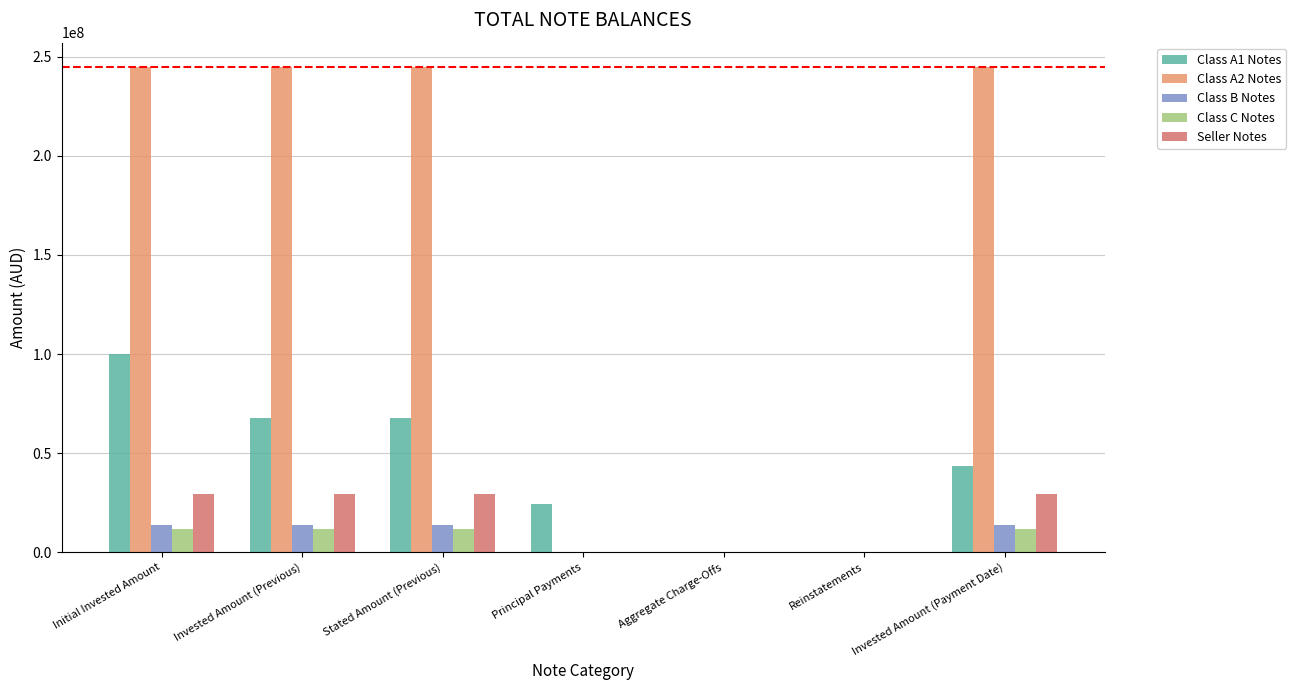

Which series has the widest spread of values?

Class A2 Notes